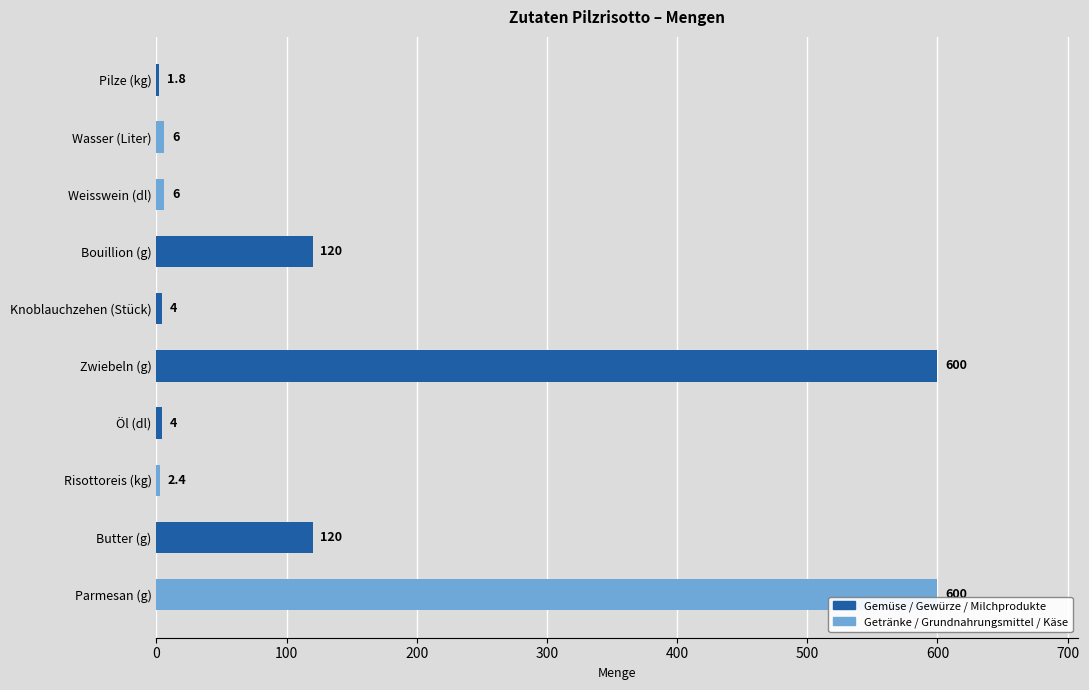

What is the approximate value at Zwiebeln (g)?

600.0